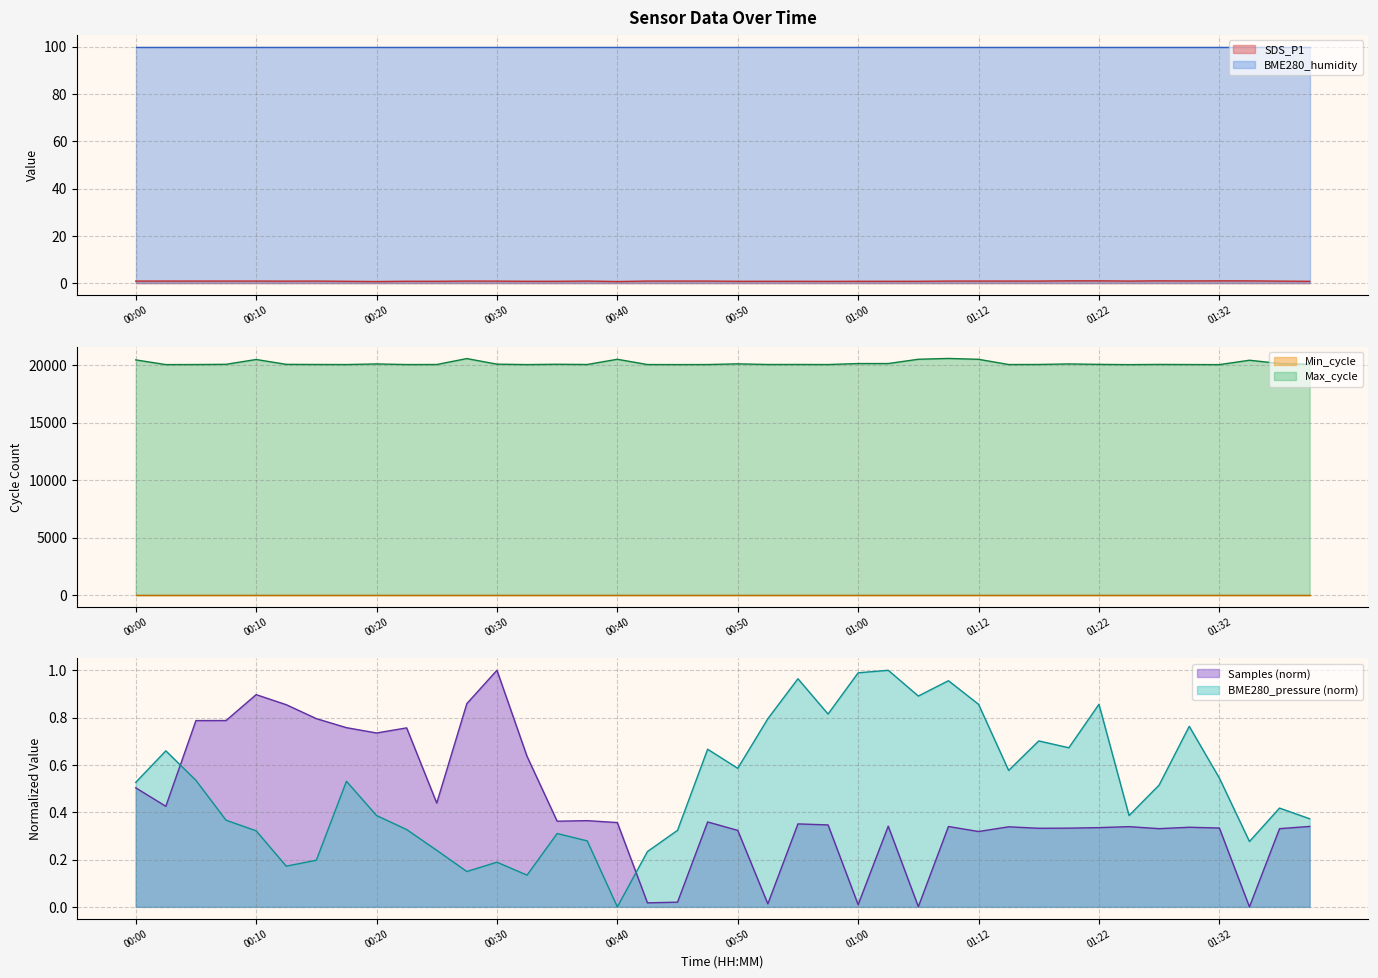

True or false: Samples (norm) has a value of 0.5 at 01:32.

False